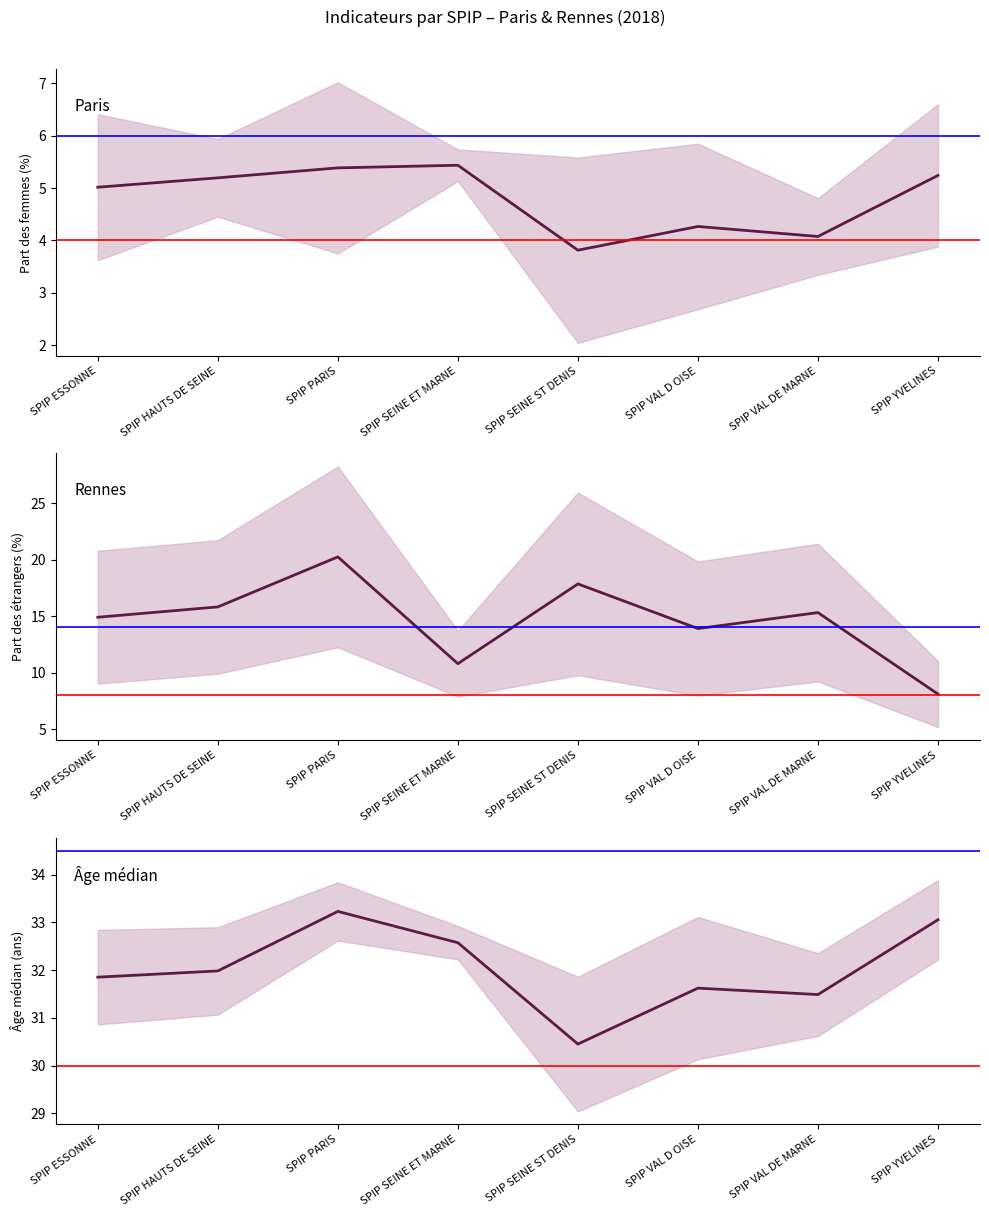

What is the total value across all series at SPIP YVELINES?

46.4